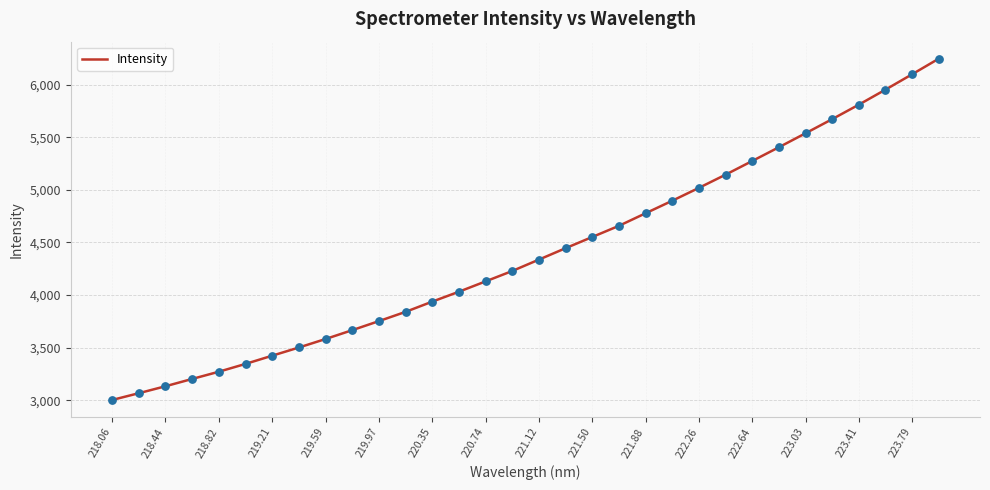

What is the greatest value displayed?

6245.7